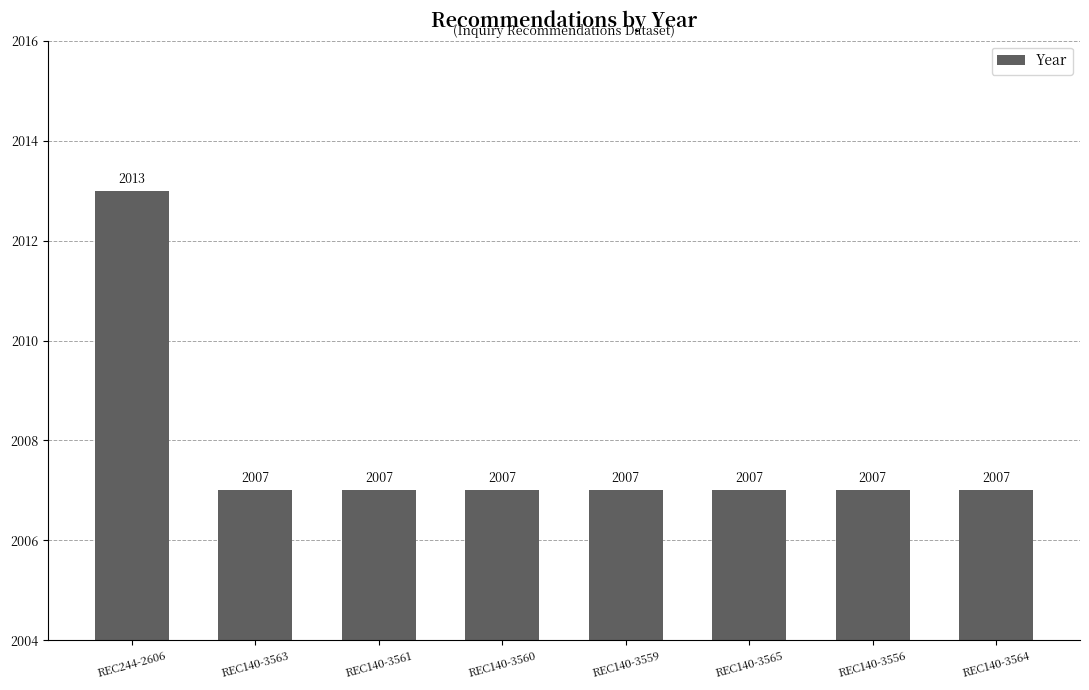

What is the difference between the maximum and minimum values?

6